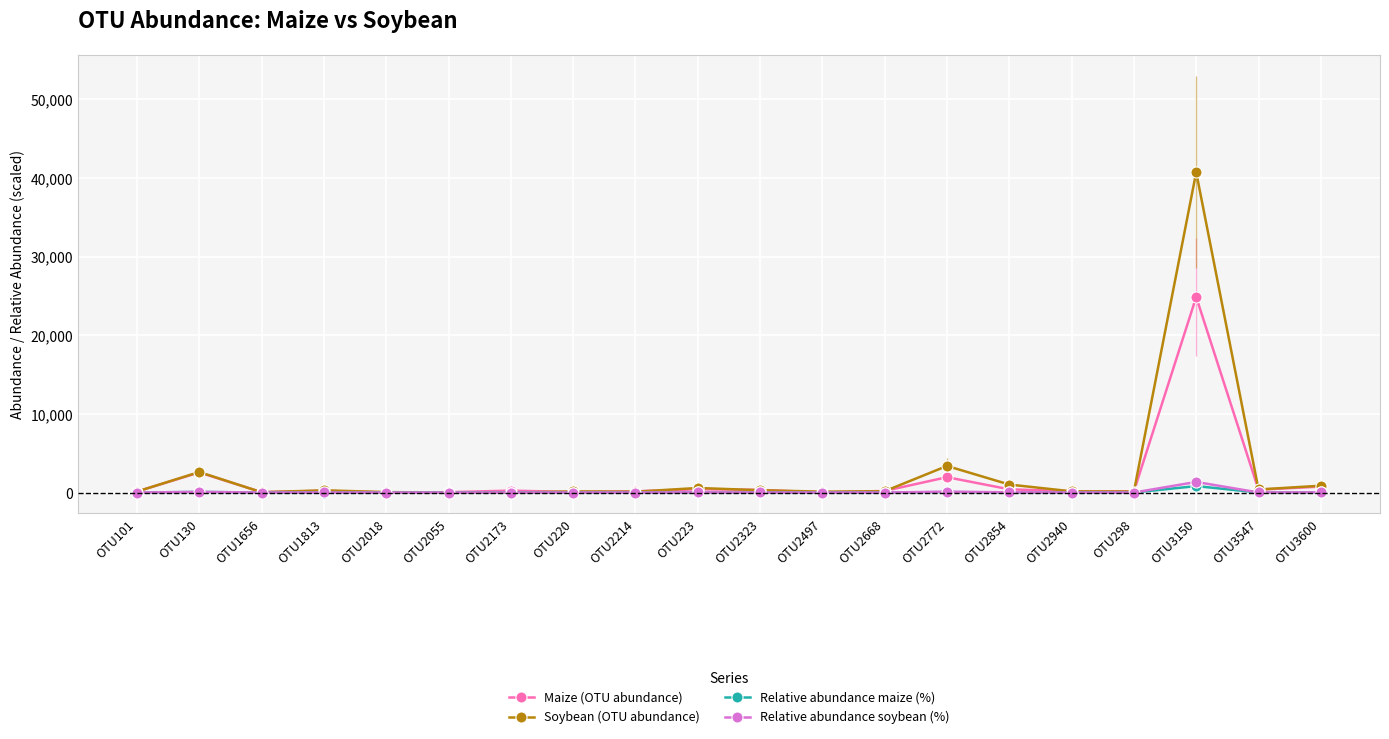

At which label does Relative abundance maize (%) first exceed 7?

OTU130